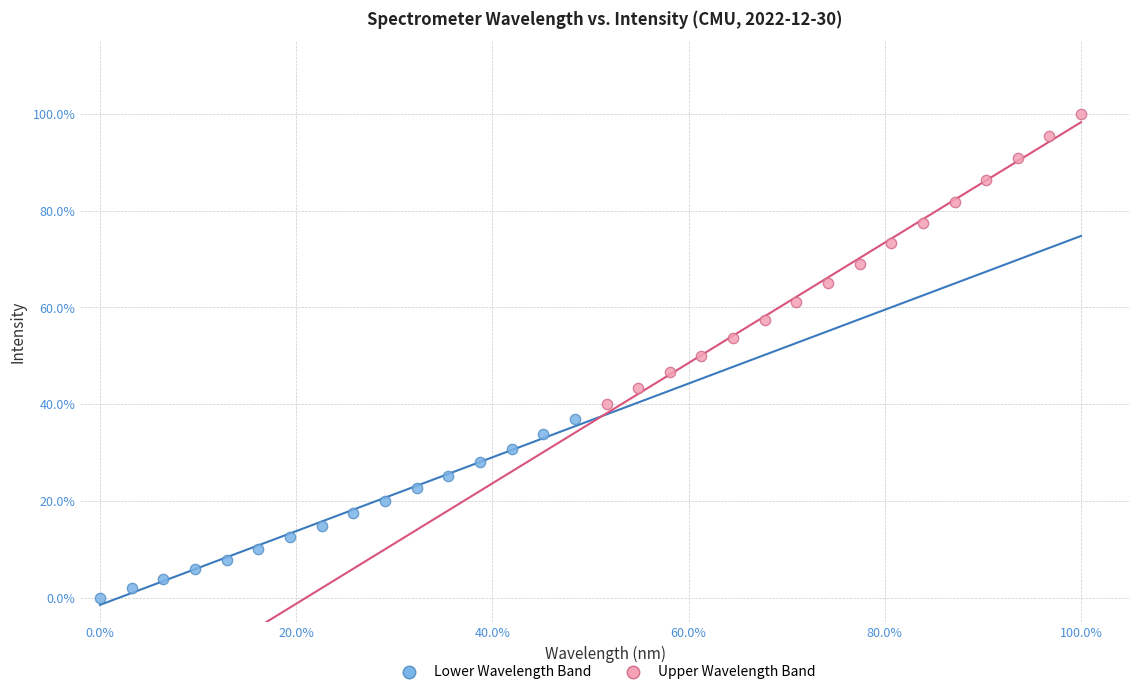

Which series contains the lowest Y value?

Lower Wavelength Band